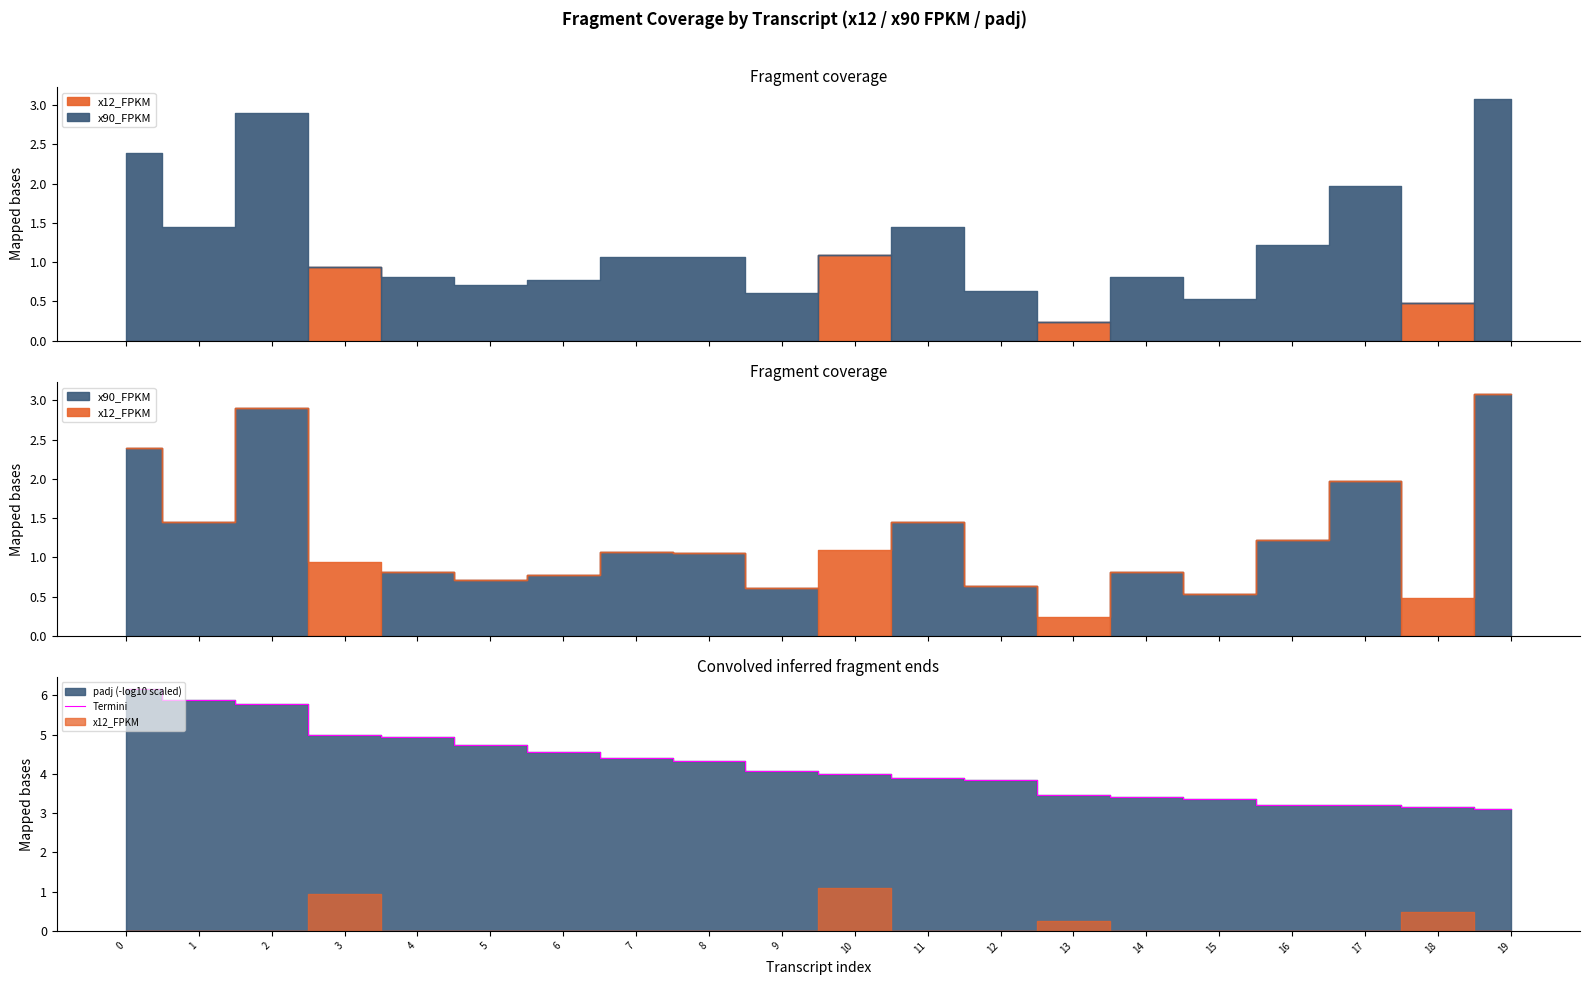

The chart shows a value of 4.3 at 8. True or false?

True